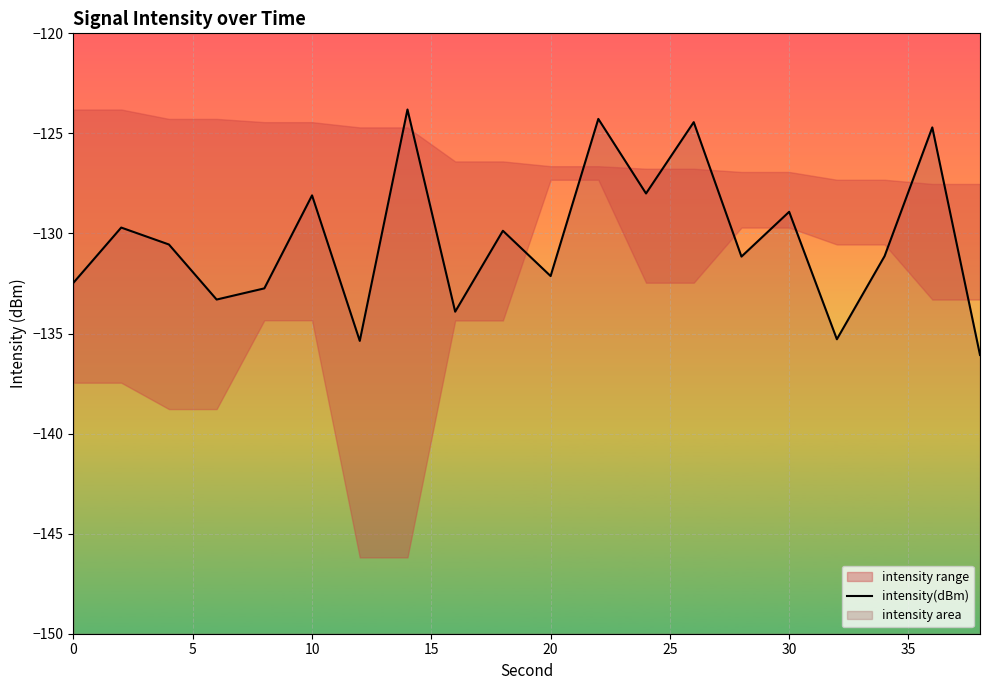

What is the sum of the values at 5 and 25?

-257.8